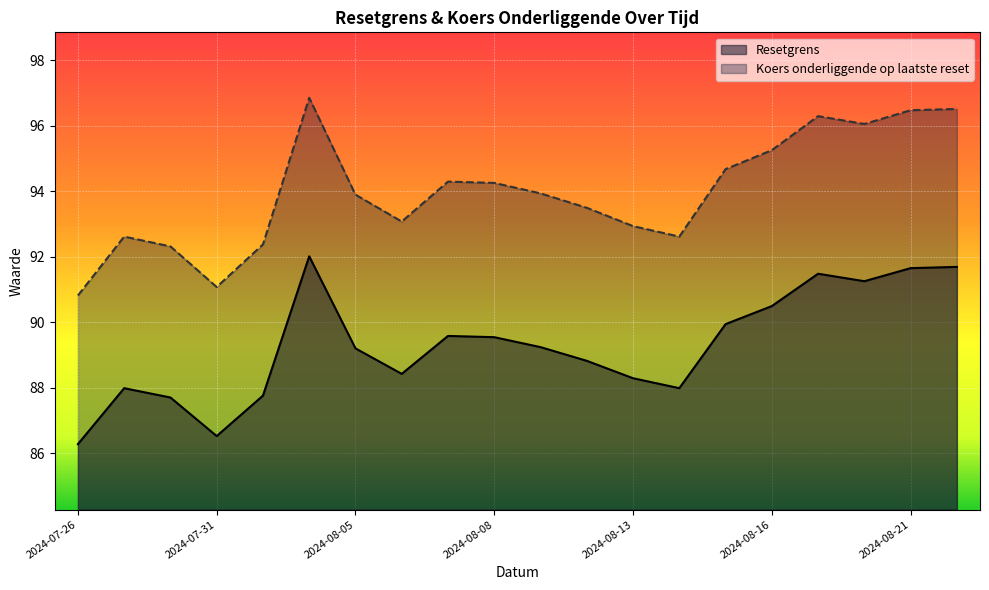

What position from the right is 2024-08-08?

11